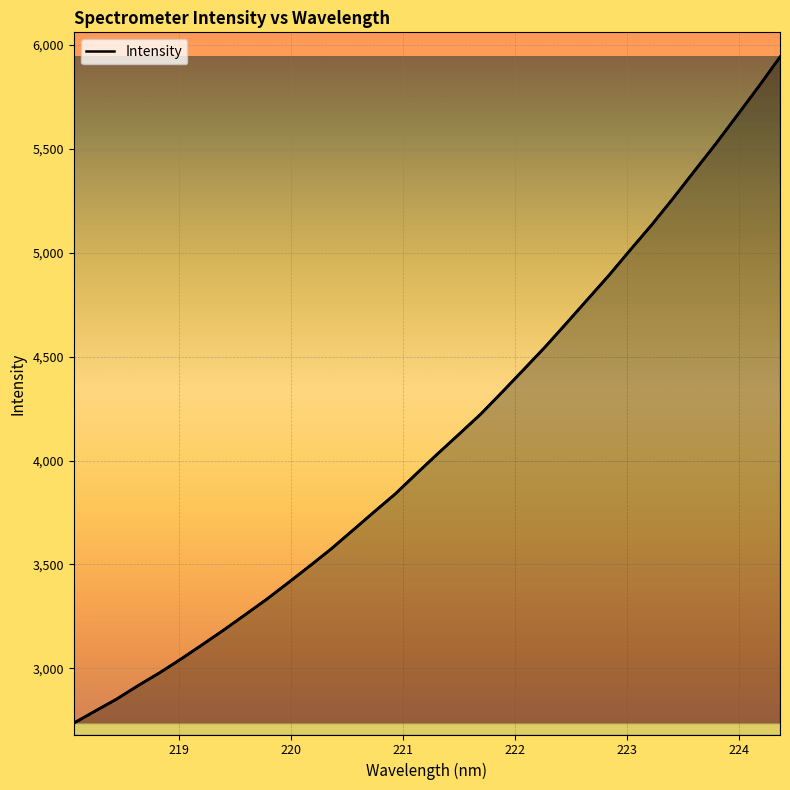

What is the smallest value displayed?

2736.0